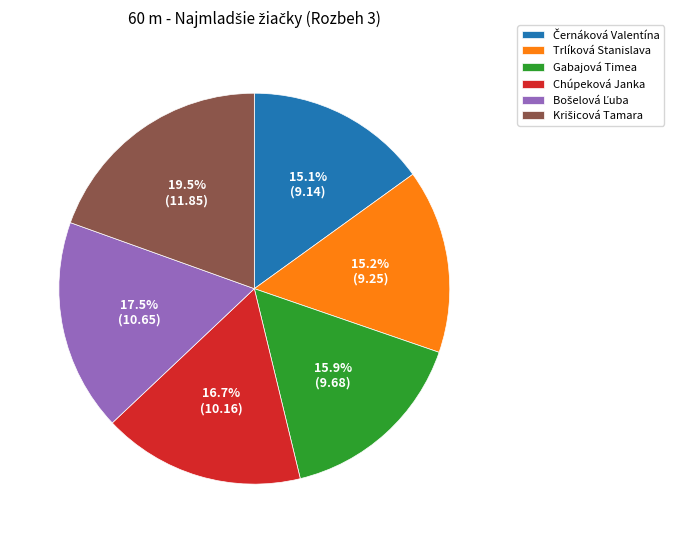

What portion of the pie excludes Gabajová Timea?

84.1%